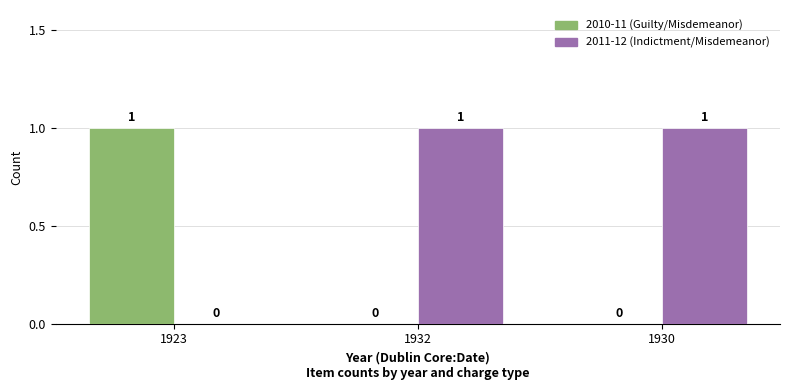

Reading left to right, list all the values displayed in this chart.

2010-11 (Guilty/Misdemeanor): 1923=1	1932=0	1930=0
2011-12 (Indictment/Misdemeanor): 1923=0	1932=1	1930=1